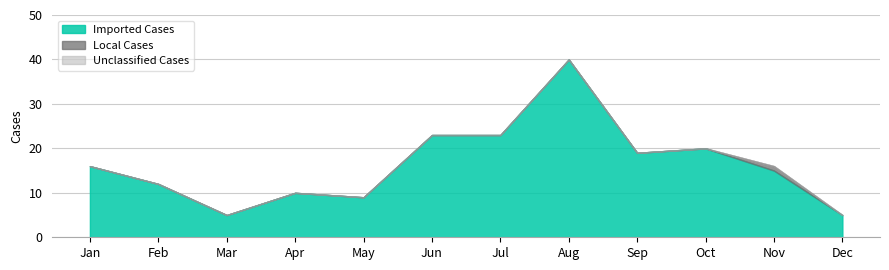

Rank the series by their maximum value, from highest to lowest.

Imported Cases, Local Cases, Unclassified Cases